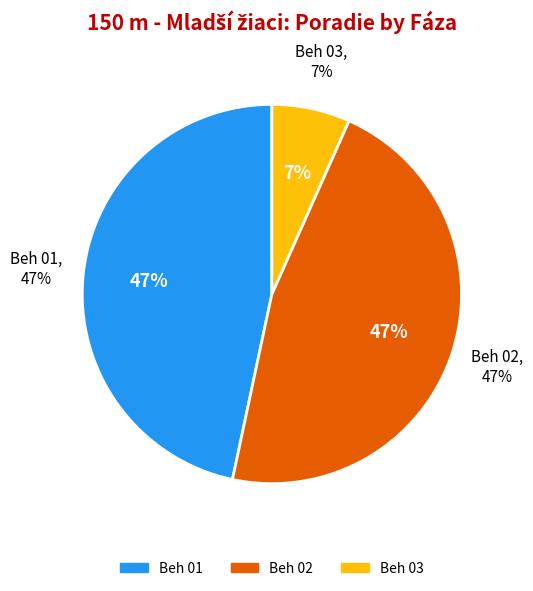

Between Beh 01 and Beh 02, which is larger?

Beh 01